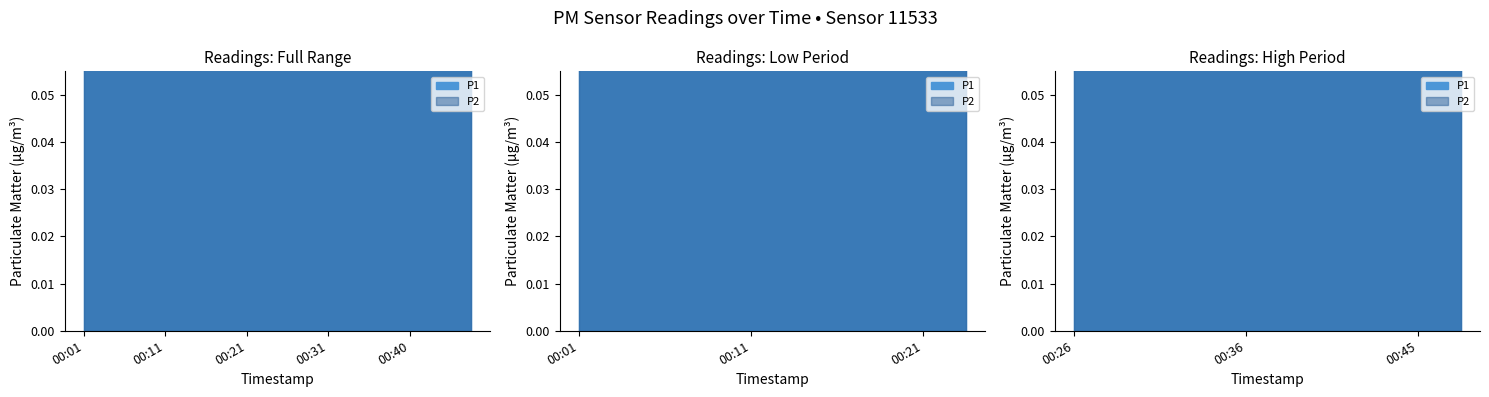

What is the difference between the maximum and minimum values in the P2 series?

0.5